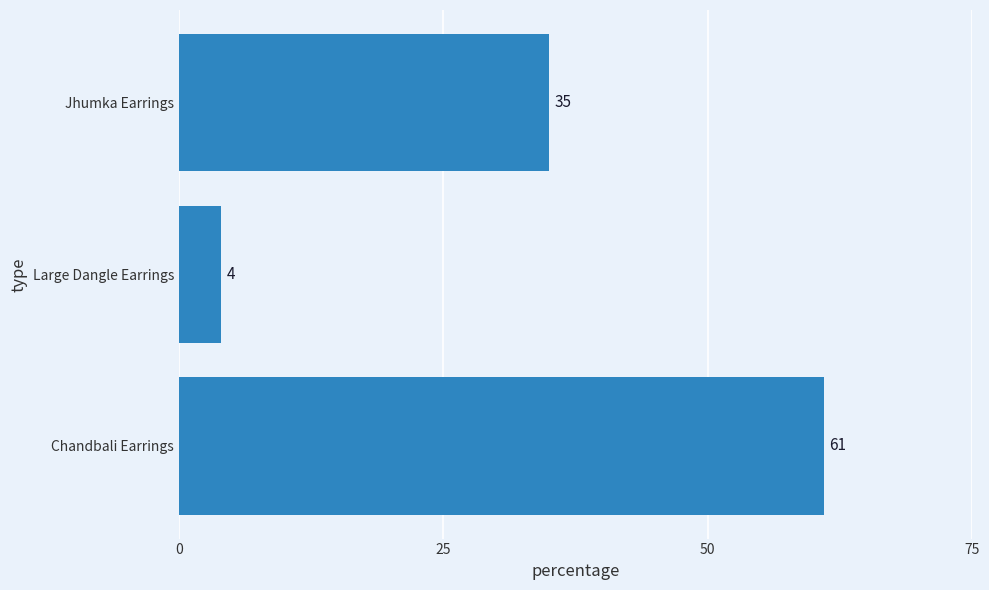

List the labels in order of value, smallest first.

Large Dangle Earrings, Jhumka Earrings, Chandbali Earrings